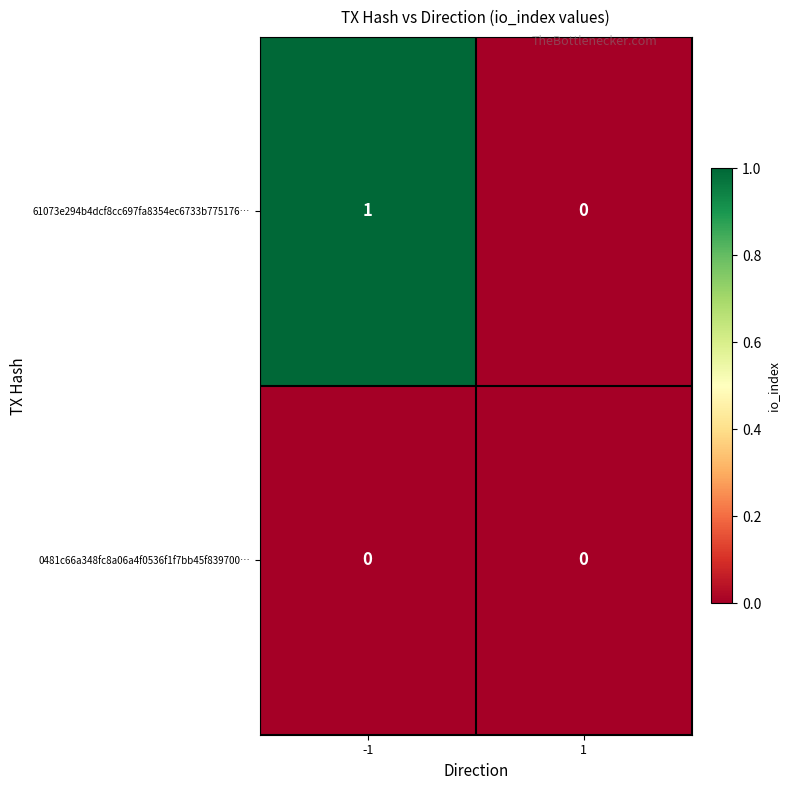

Which series has the largest range (max minus min)?

61073e294b4dcf8cc697fa8354ec6733b775176…